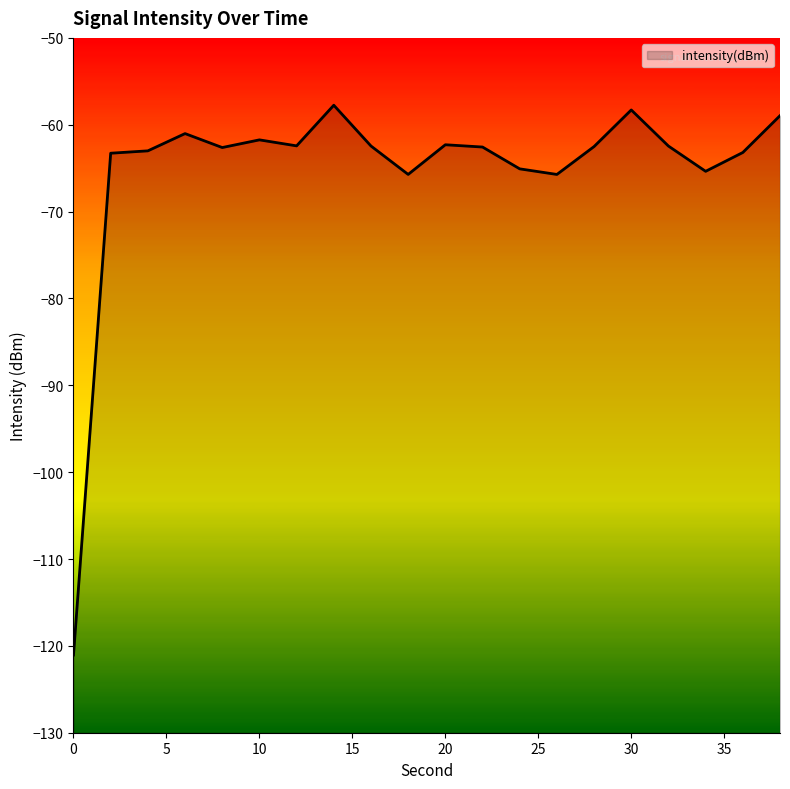

At which category does the chart reach its peak across all series?

14